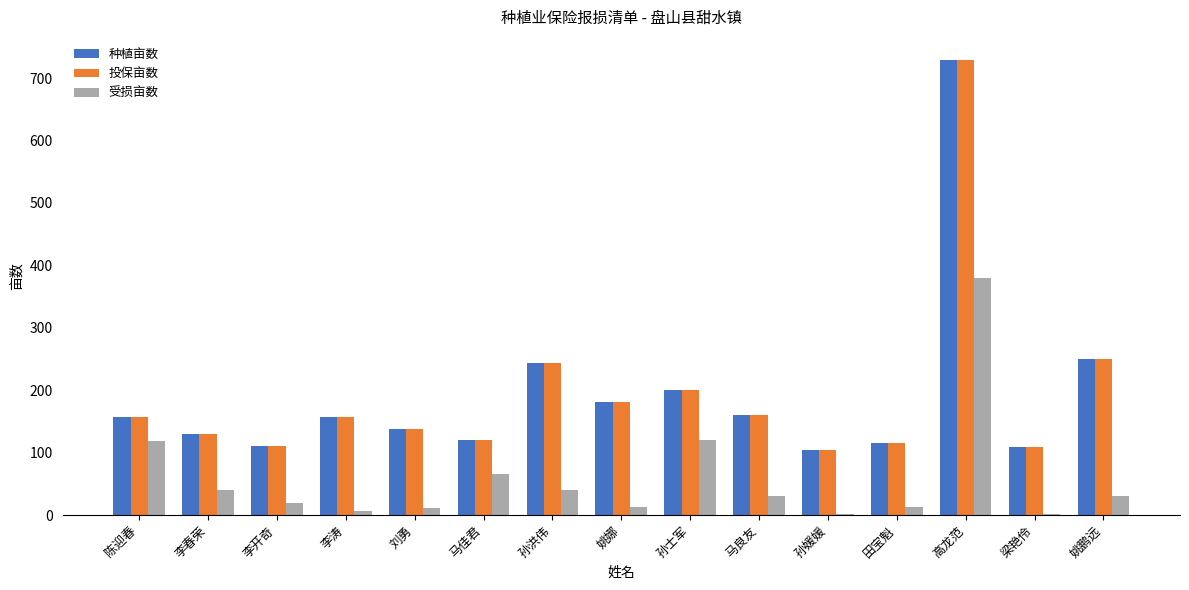

What is the sum of the 种植亩数 values at 姚鹏远 and 李开奇?

359.8